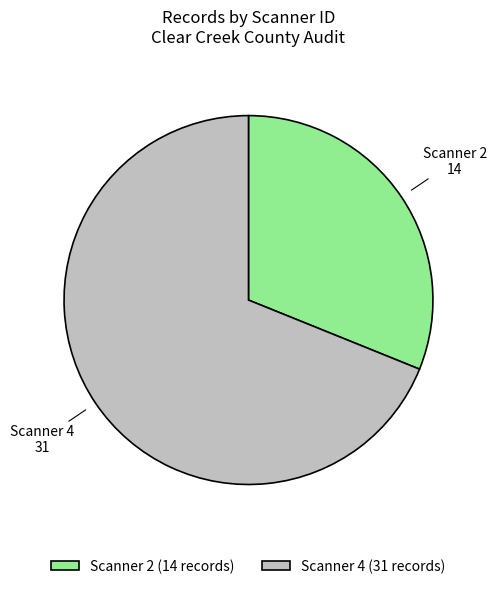

Which slice is the largest?

Scanner 4